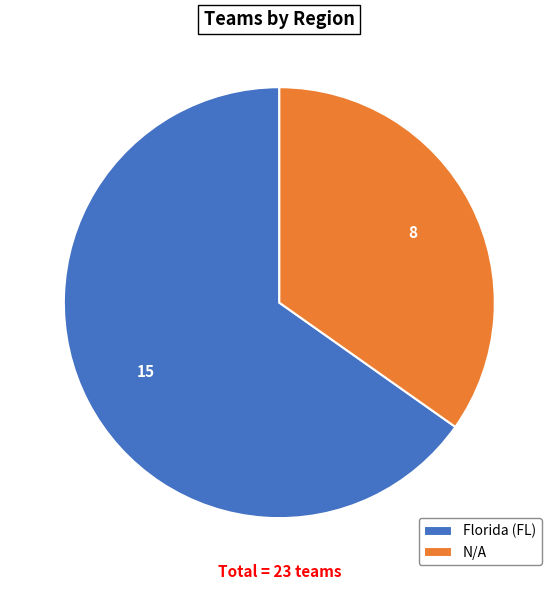

The Florida (FL) slice represents 65% of the pie. True or false?

True